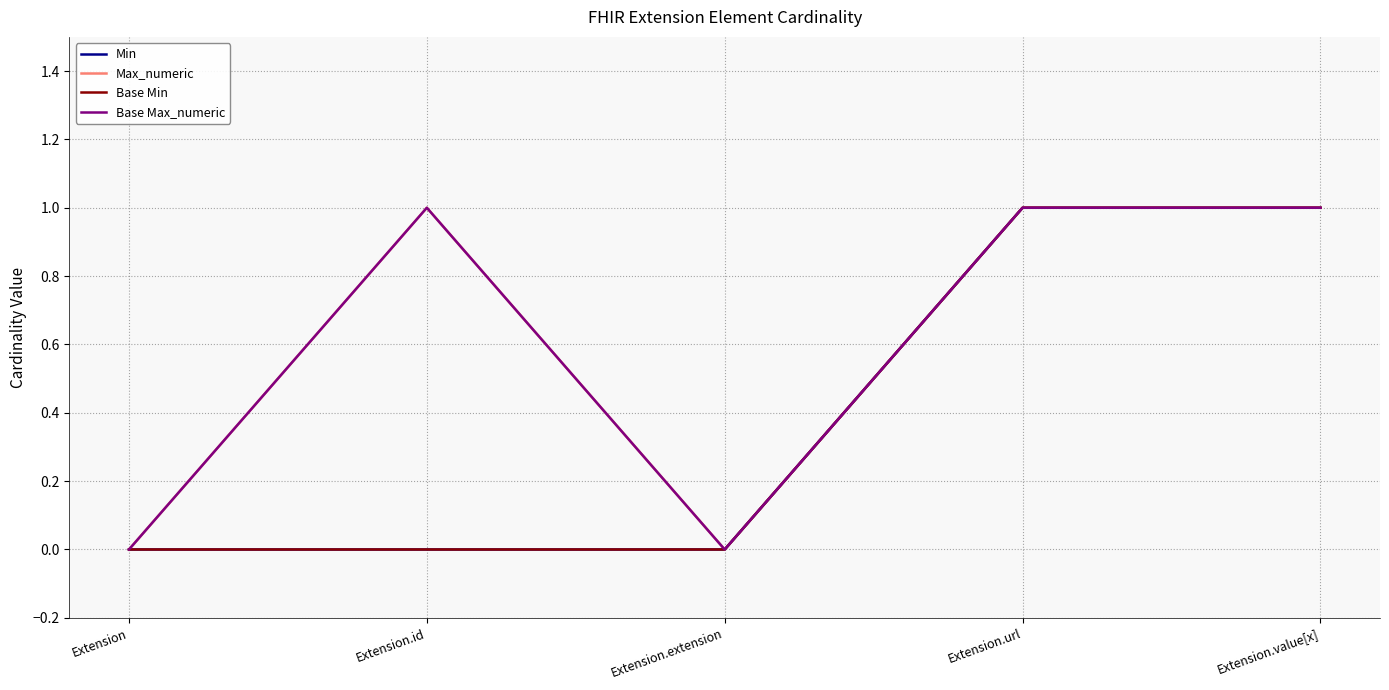

The value of Max_numeric at Extension.extension is 0. True or false?

False